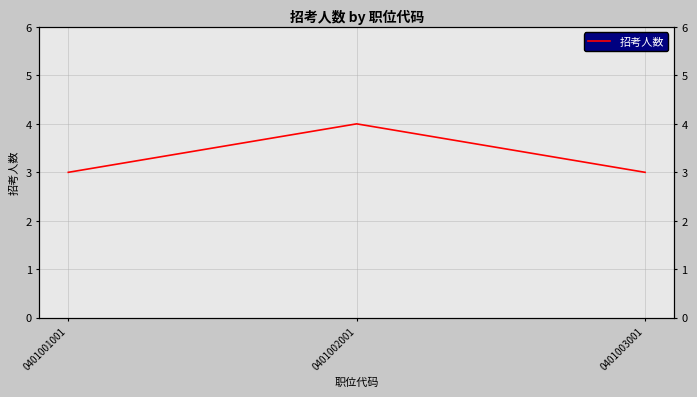

The value at 0401001001 is 3. True or false?

True